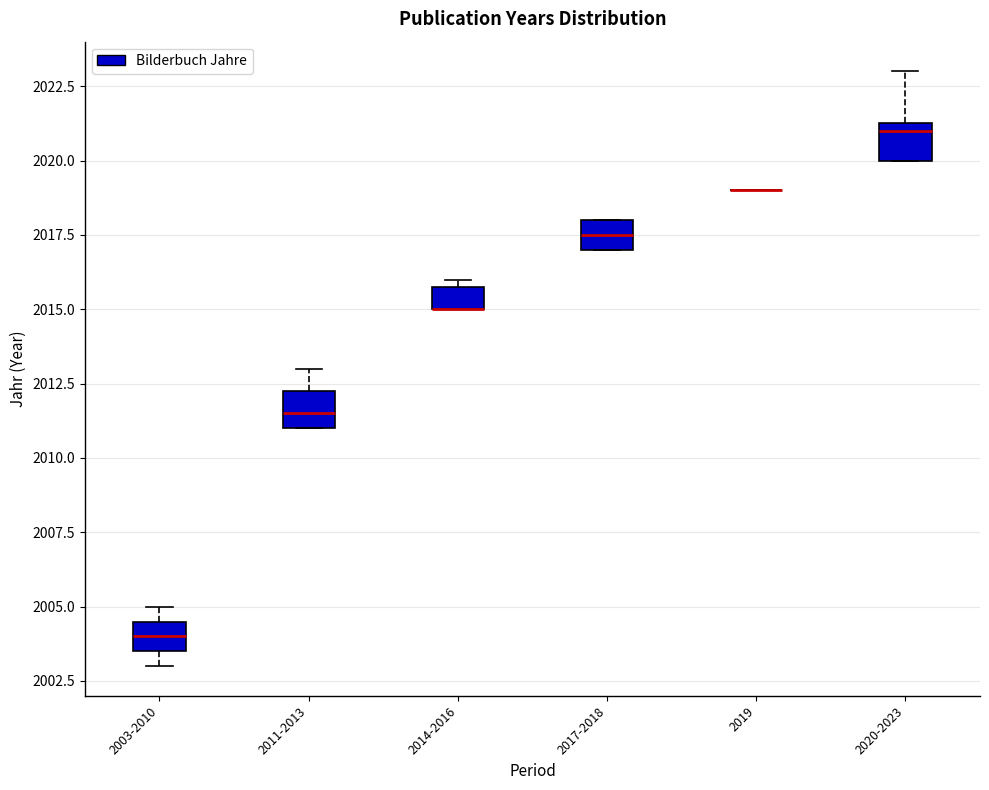

Reading left to right, transcribe this box plot: for each box, give where its median line is, the range the box spans, and where its two whiskers end, as read against the y-axis. The values are not printed on the chart, so give them approximately, as read against the axis.

2003-2010: median 2004.0, box 2003.5 to 2004.5, whiskers 2003.0 to 2005.0
2011-2013: median 2011.5, box 2011.0 to 2012.5, whiskers 2011.0 to 2013.0
2014-2016: median 2015.0 (drawn on the box's lower edge), box 2015.0 to 2016.0, whiskers 2015.0 to 2016.0 (just above the box's upper edge)
2017-2018: median 2017.5, box 2017.0 to 2018.0, whiskers 2017.0 to 2018.0
2019: box collapsed to a line at 2019.0, whiskers 2019.0 to 2019.0
2020-2023: median 2021.0, box 2020.0 to 2021.5, whiskers 2020.0 to 2023.0